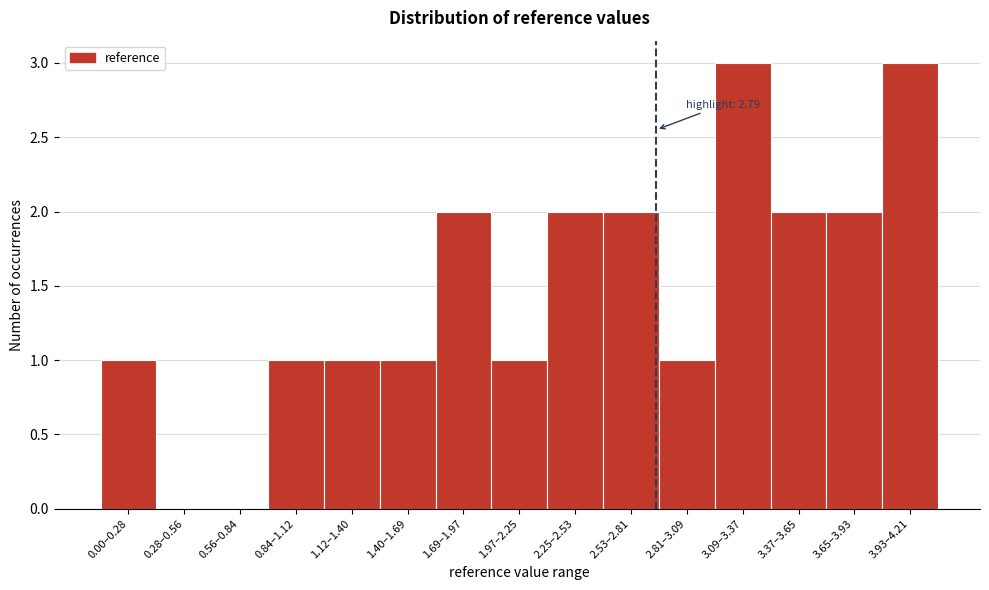

Reading right to left, list all the values displayed in this chart.

3.93–4.21=3	3.65–3.93=2	3.37–3.65=2	3.09–3.37=3	2.81–3.09=1	2.53–2.81=2	2.25–2.53=2	1.97–2.25=1	1.69–1.97=2	1.40–1.69=1	1.12–1.40=1	0.84–1.12=1	0.56–0.84=0	0.28–0.56=0	0.00–0.28=1